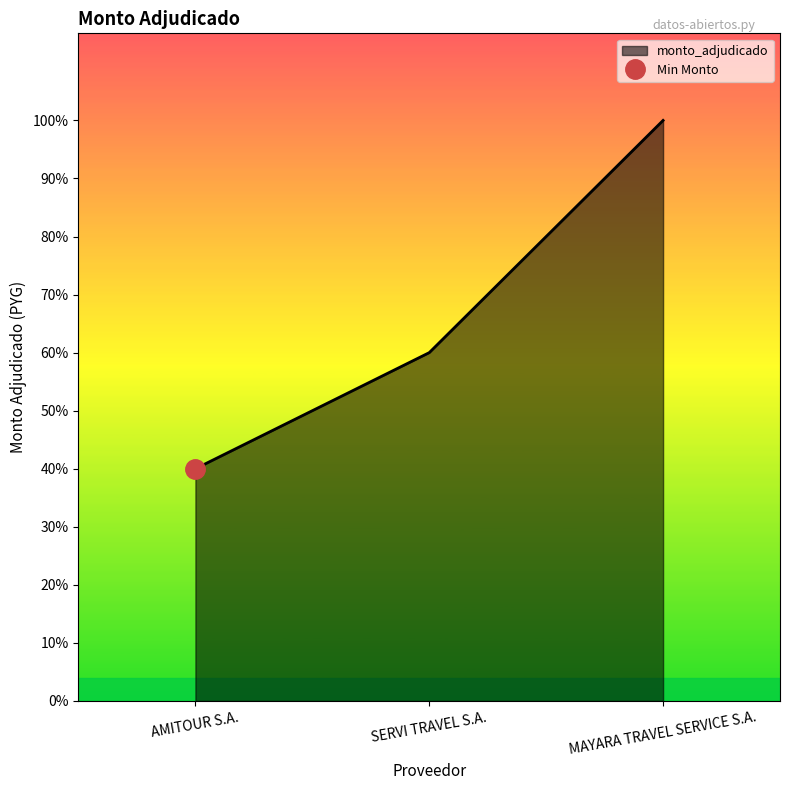

How many distinct data groups are displayed?

1